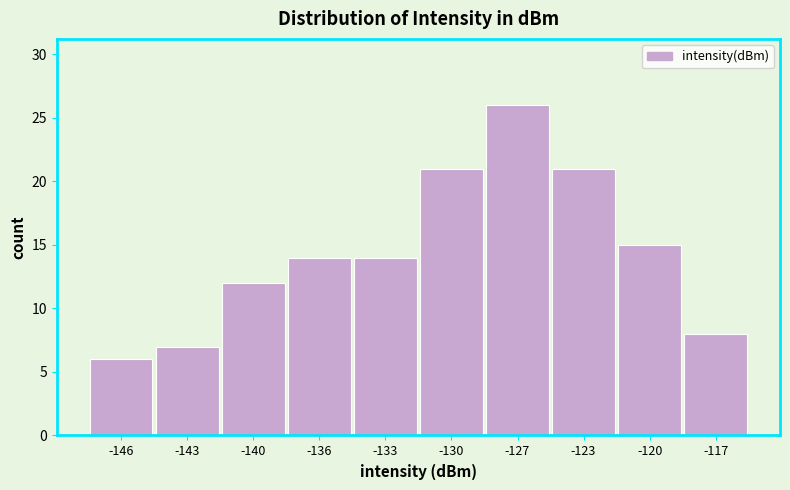

Reading right to left, transcribe all the data shown in this chart.

-117=8	-120=15	-123=21	-127=26	-130=21	-133=14	-136=14	-140=12	-143=7	-146=6